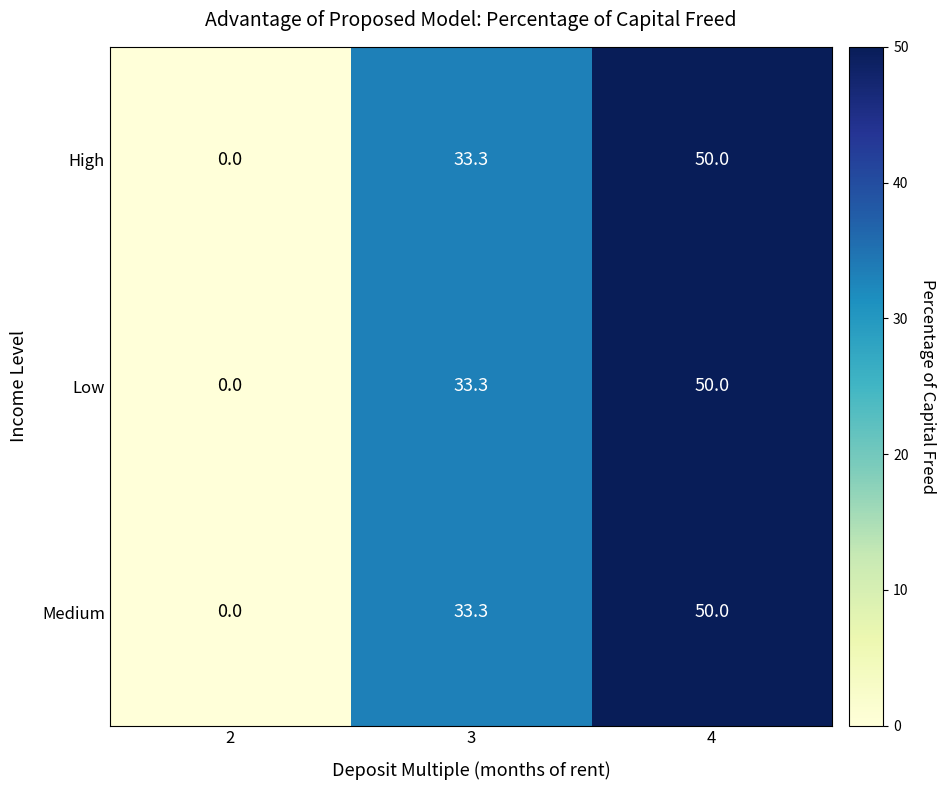

Where does the High series first go above 33?

3